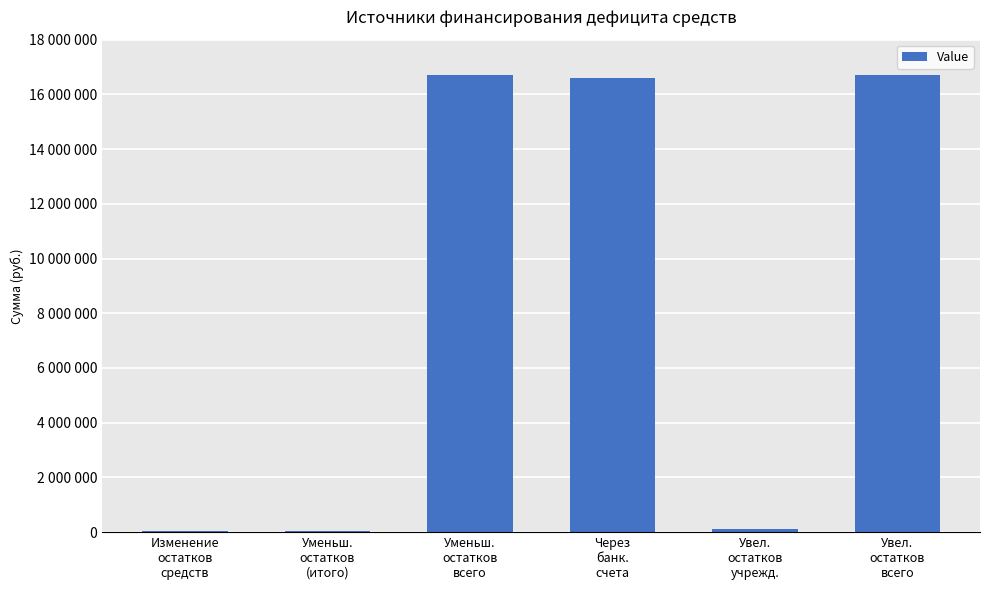

True or false: the data shows 24395391.6 at Через
банк.
счета.

False